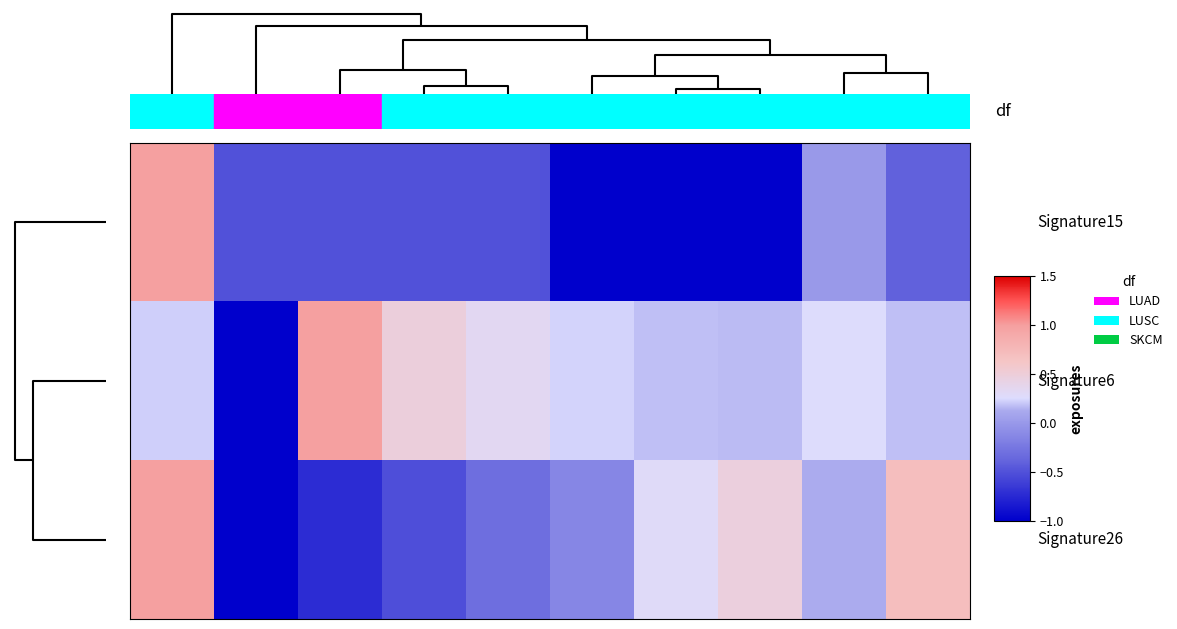

At how many categories does at least one series exceed 0?

9